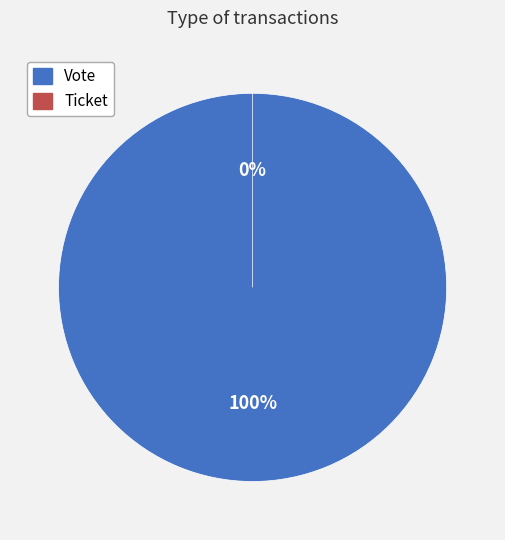

Is it true that Vote is 100% of the pie?

True